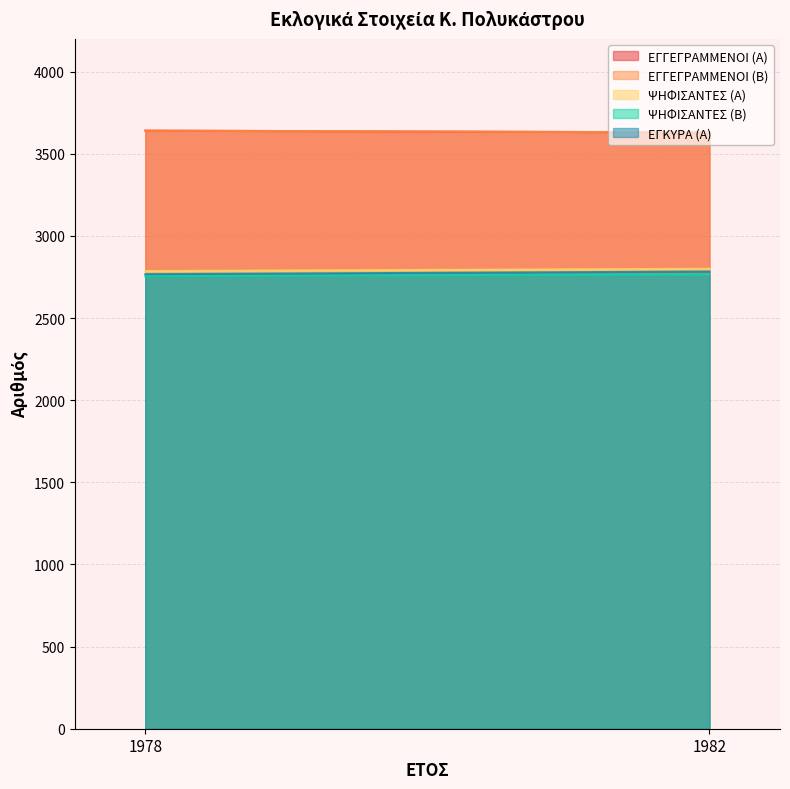

Reading left to right, list all the values displayed in this chart.

ΕΓΓΕΓΡΑΜΜΕΝΟΙ (Α): 3641	3630
ΕΓΓΕΓΡΑΜΜΕΝΟΙ (Β): 3641	3630
ΨΗΦΙΣΑΝΤΕΣ (Α): 2786	2800
ΨΗΦΙΣΑΝΤΕΣ (Β): 2755	2763
ΕΓΚΥΡΑ (Α): 2767	2783